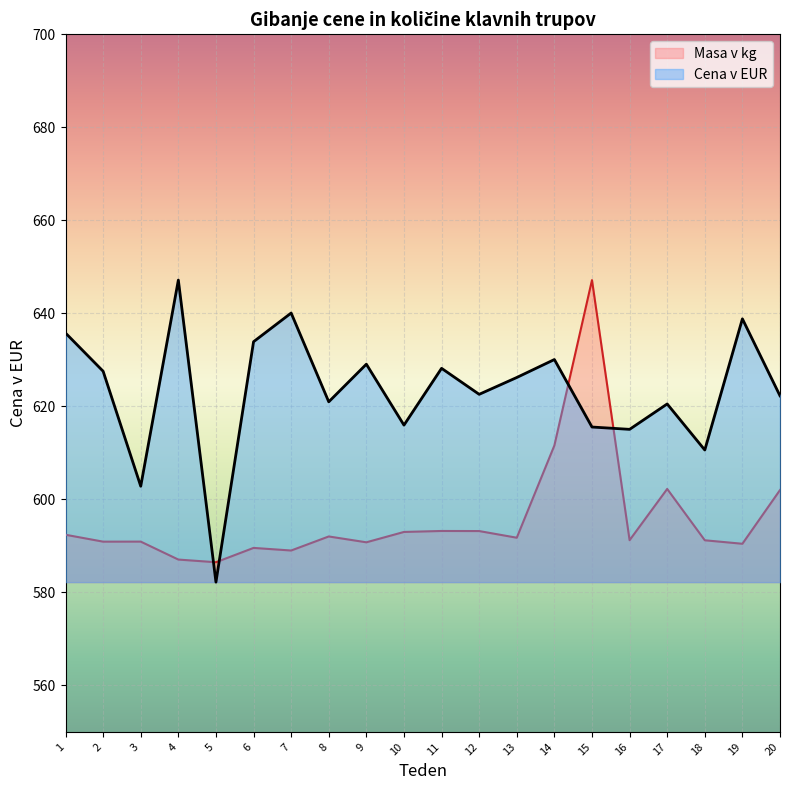

What value does the Masa v kg series have at 11?

593.2